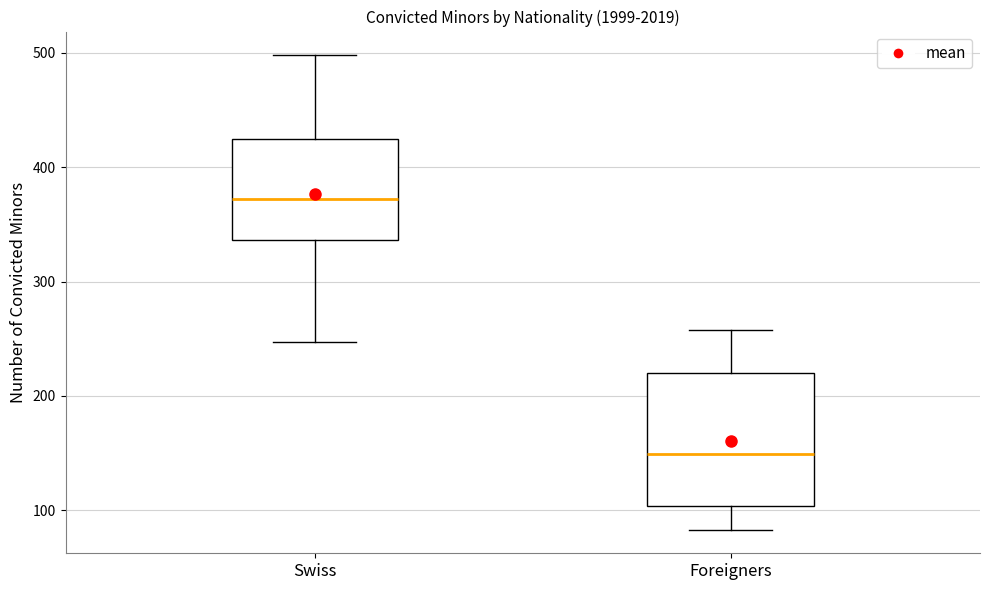

Reading left to right, transcribe this box plot: for each box, give where its median line is, the range the box spans, and where its two whiskers end, as read against the y-axis. The values are not printed on the chart, so give them approximately, as read against the axis.

Swiss: median 370, box 340 to 430, whiskers 250 to 500
Foreigners: median 150, box 100 to 220, whiskers 80 to 260